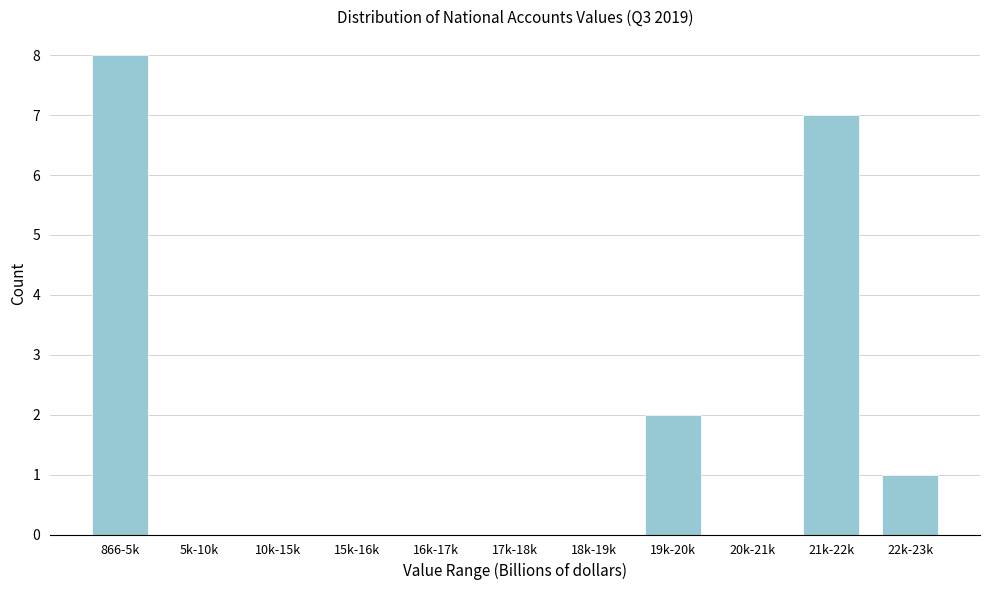

Reading right to left, transcribe all the data shown in this chart.

22k-23k=1	21k-22k=7	20k-21k=0	19k-20k=2	18k-19k=0	17k-18k=0	16k-17k=0	15k-16k=0	10k-15k=0	5k-10k=0	866-5k=8